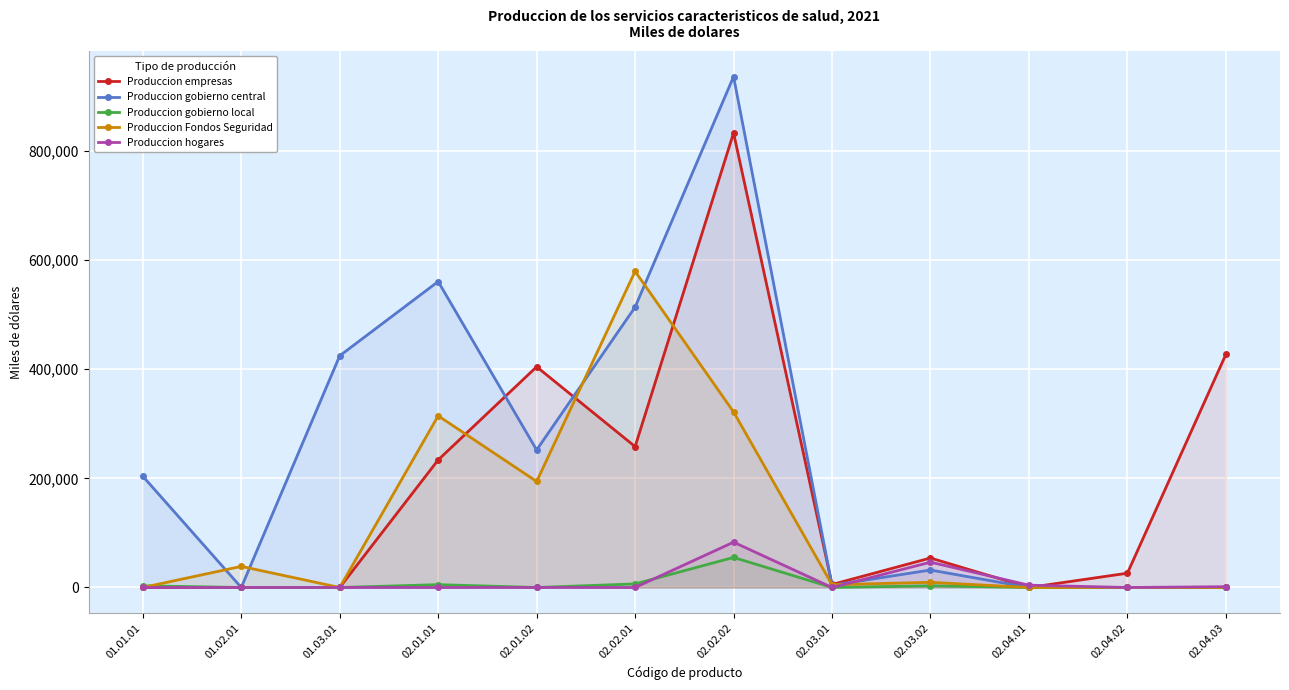

Between 02.01.01 and 02.04.01, which series saw the biggest shift?

Produccion gobierno central